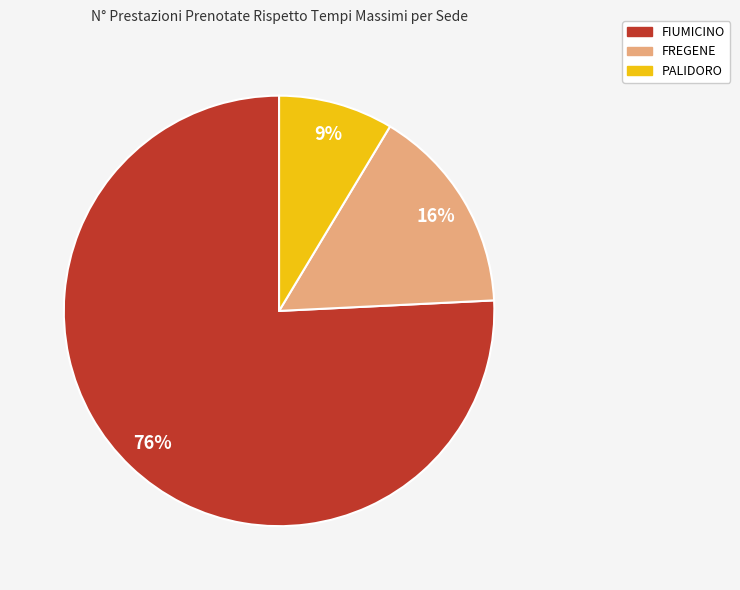

Combined, do PALIDORO and FIUMICINO account for over 50%?

Yes